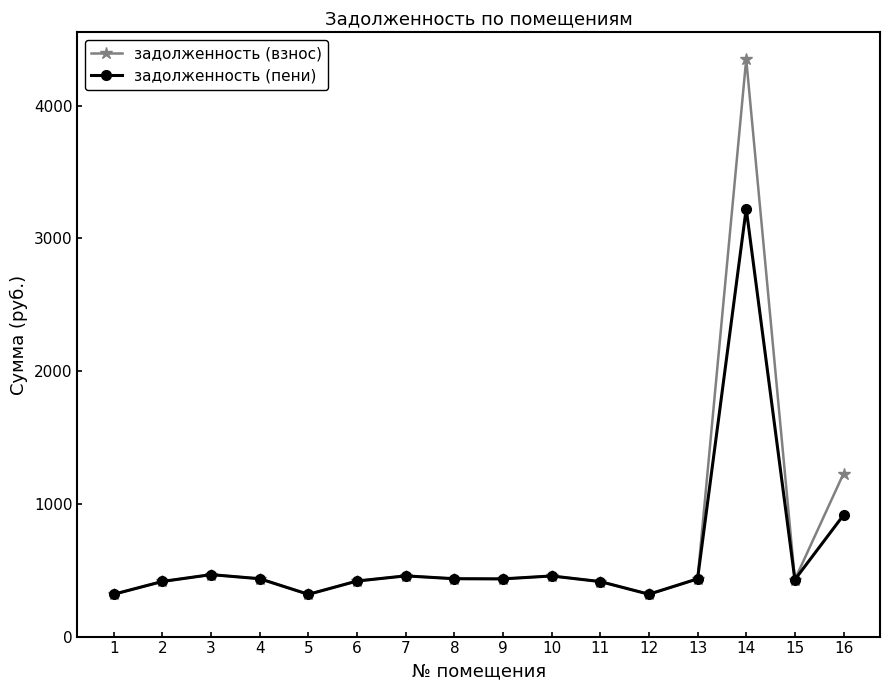

Where is задолженность (взнос) nearest to the value 2335?

16